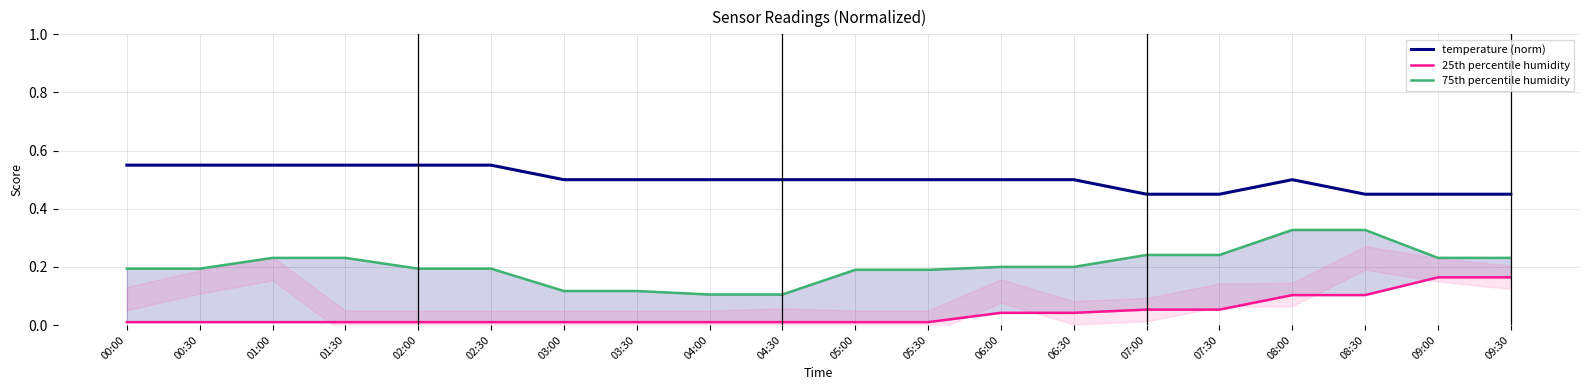

Reading left to right, list all the values displayed in this chart.

temperature (norm): 00:00=0.5	00:30=0.5	01:00=0.5	01:30=0.5	02:00=0.5	02:30=0.5	03:00=0.5	03:30=0.5	04:00=0.5	04:30=0.5	05:00=0.5	05:30=0.5	06:00=0.5	06:30=0.5	07:00=0.5	07:30=0.5	08:00=0.5	08:30=0.5	09:00=0.5	09:30=0.5
25th percentile humidity: 00:00=0.0	00:30=0.0	01:00=0.0	01:30=0.0	02:00=0.0	02:30=0.0	03:00=0.0	03:30=0.0	04:00=0.0	04:30=0.0	05:00=0.0	05:30=0.0	06:00=0.0	06:30=0.0	07:00=0.1	07:30=0.1	08:00=0.1	08:30=0.1	09:00=0.2	09:30=0.2
75th percentile humidity: 00:00=0.2	00:30=0.2	01:00=0.2	01:30=0.2	02:00=0.2	02:30=0.2	03:00=0.1	03:30=0.1	04:00=0.1	04:30=0.1	05:00=0.2	05:30=0.2	06:00=0.2	06:30=0.2	07:00=0.2	07:30=0.2	08:00=0.3	08:30=0.3	09:00=0.2	09:30=0.2